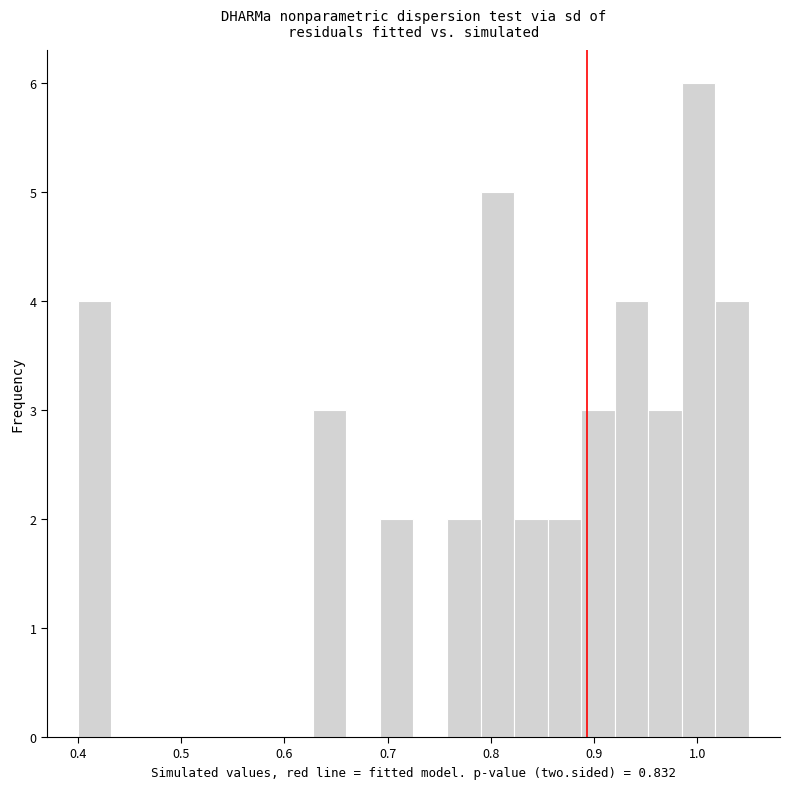

Read against the x-axis, roughly where is the centre of the tallest bar?

1.00